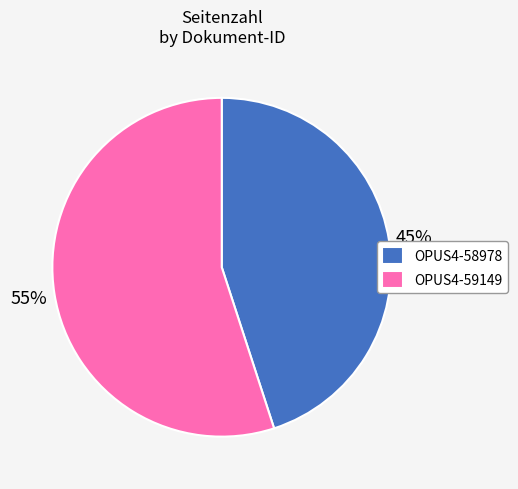

To the nearest percent, what percentage of the pie is OPUS4-59149?

55%